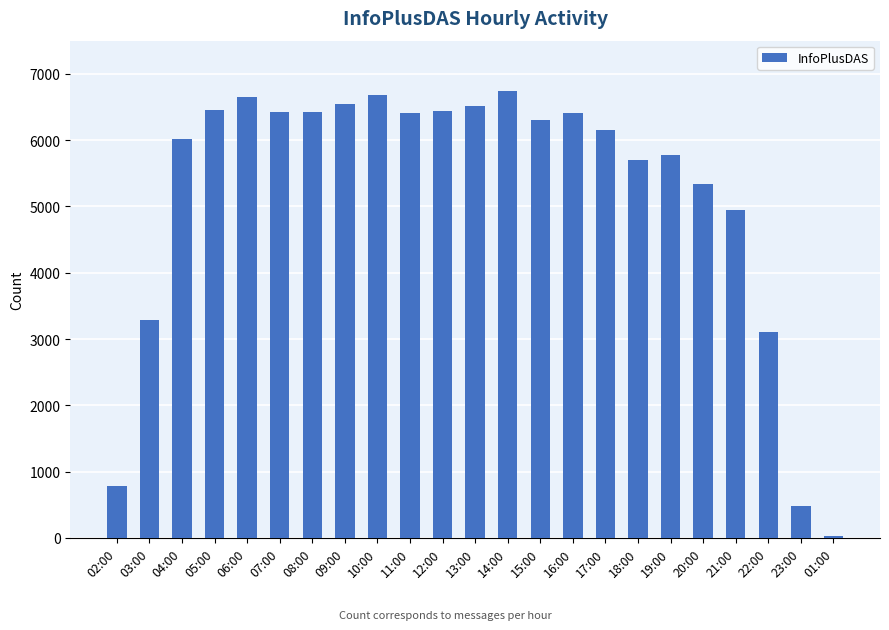

What is the minimum value shown in the chart?

31